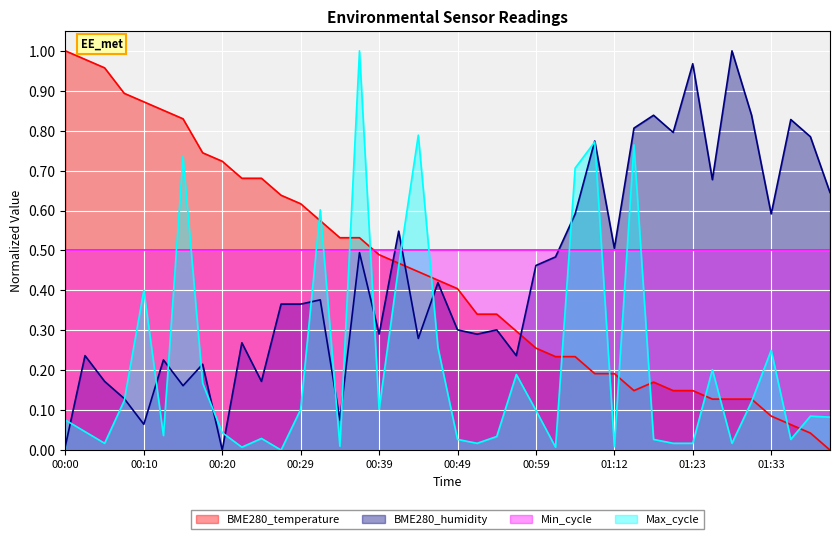

Which has a higher value, 01:07 or 01:31?

01:07